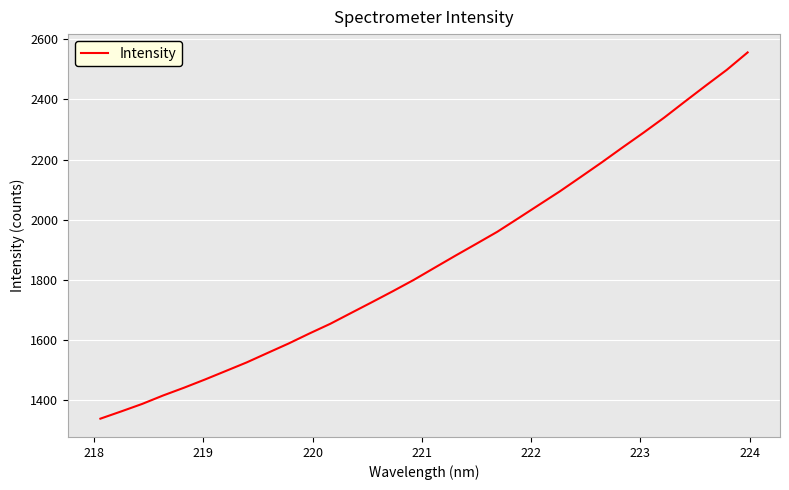

What is the difference between the maximum and minimum values?

1217.5